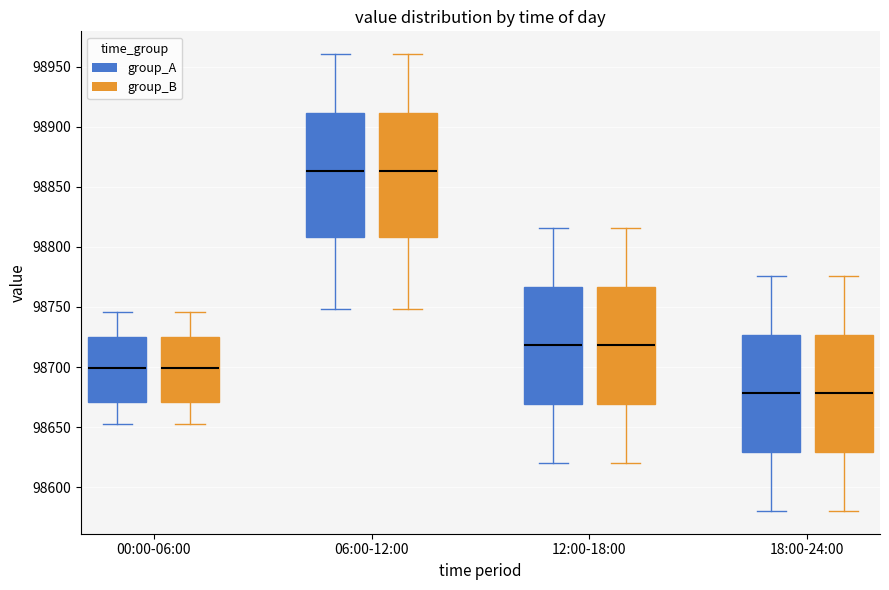

Reading left to right, read every box against the y-axis: the position of its median line, the range the box covers, and the ends of its whiskers. The values are not printed on the chart, so give them approximately, as read against the axis.

00:00-06:00 (group_A): median 98700, box 98670 to 98725, whiskers 98650 to 98745
00:00-06:00 (group_B): median 98700, box 98670 to 98725, whiskers 98650 to 98745
06:00-12:00 (group_A): median 98865, box 98810 to 98910, whiskers 98750 to 98960
06:00-12:00 (group_B): median 98865, box 98810 to 98910, whiskers 98750 to 98960
12:00-18:00 (group_A): median 98720, box 98670 to 98765, whiskers 98620 to 98815
12:00-18:00 (group_B): median 98720, box 98670 to 98765, whiskers 98620 to 98815
18:00-24:00 (group_A): median 98680, box 98630 to 98725, whiskers 98580 to 98775
18:00-24:00 (group_B): median 98680, box 98630 to 98725, whiskers 98580 to 98775